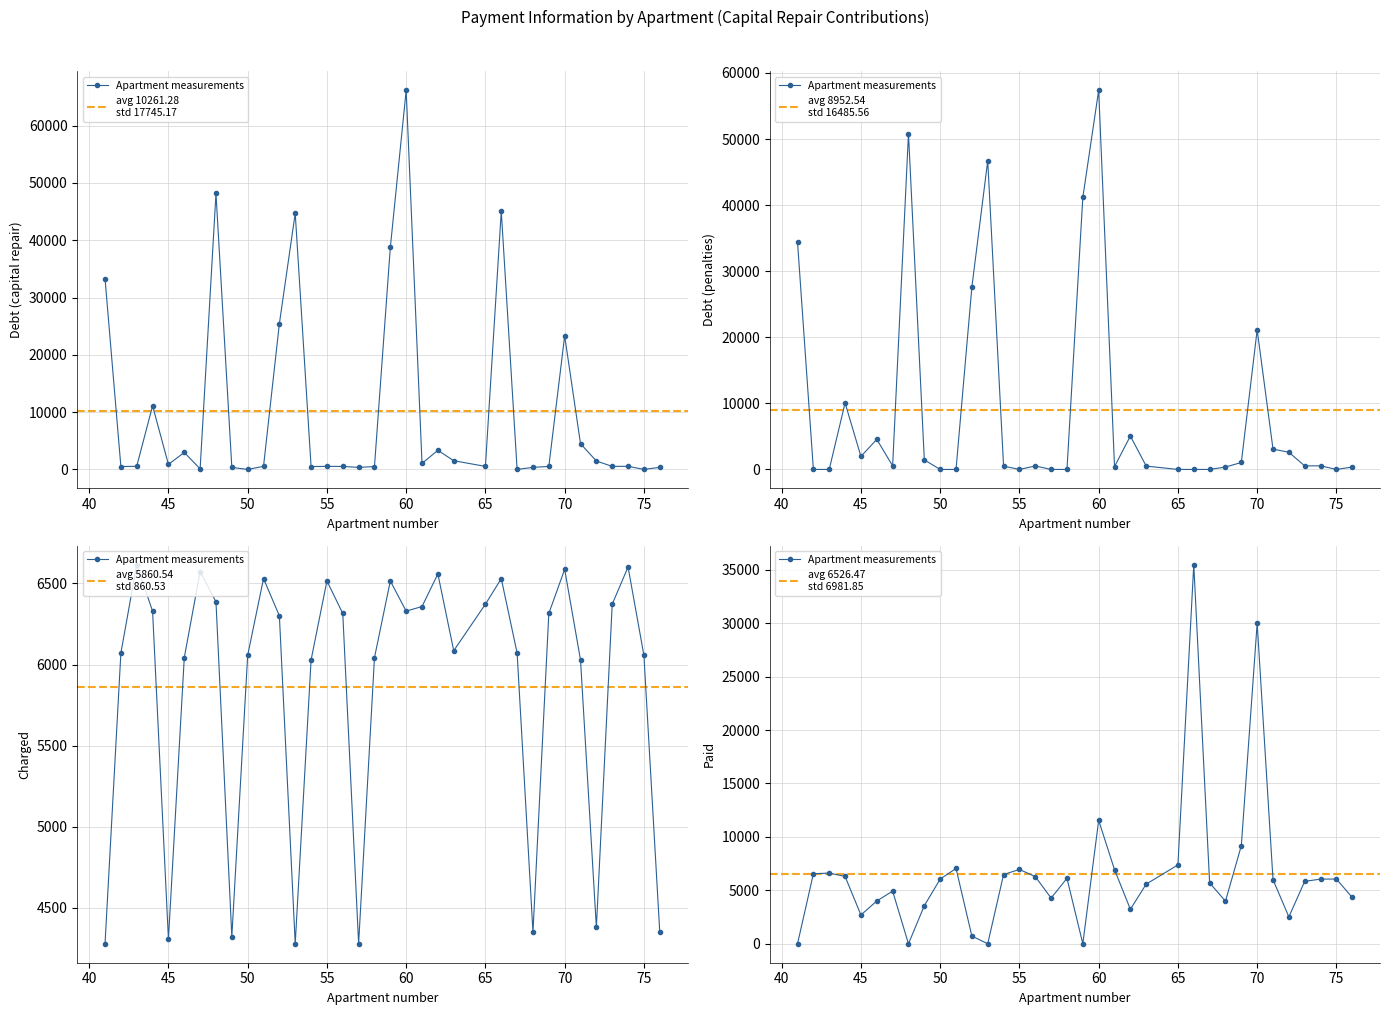

The chart shows a value of 20793.6 at 12. True or false?

False